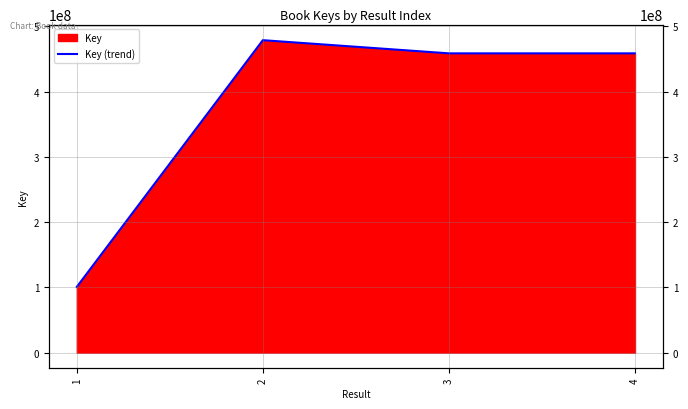

Reading left to right, what are all the values shown in this chart?

100711467	478972531	458776503	458776416